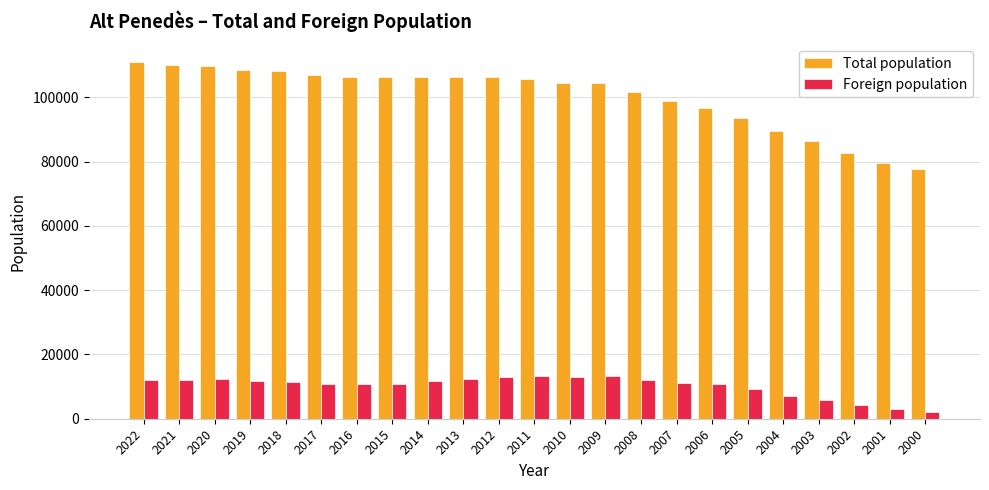

What is the value of the Total population bar at the 13th from the left?

104589